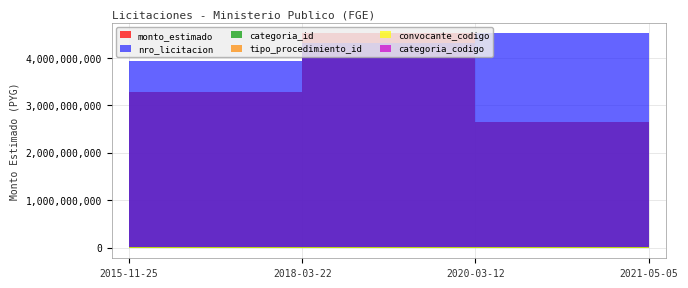

List the labels in order of nro_licitacion value, smallest first.

2015-11-25, 2018-03-22, 2020-03-12, 2021-05-05